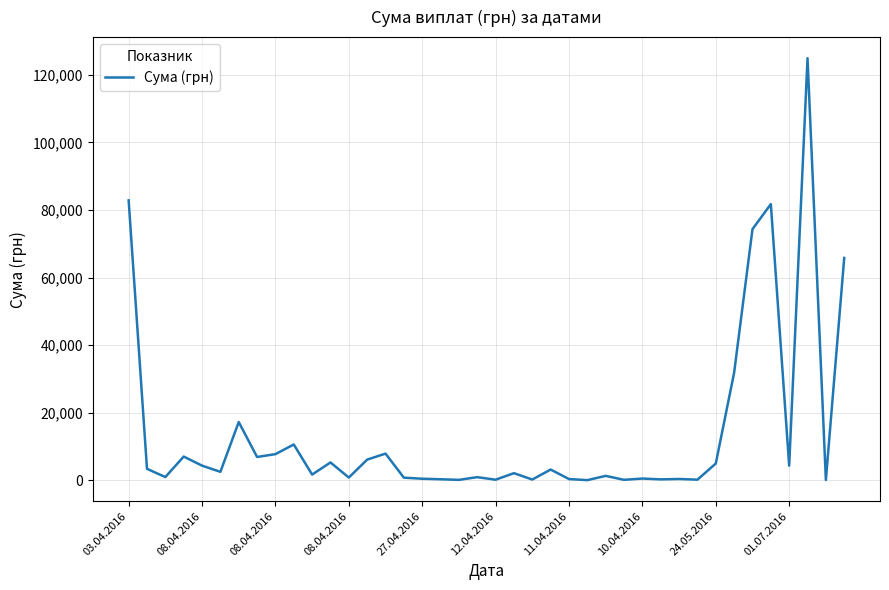

What is the maximum value shown in the chart?

124904.8